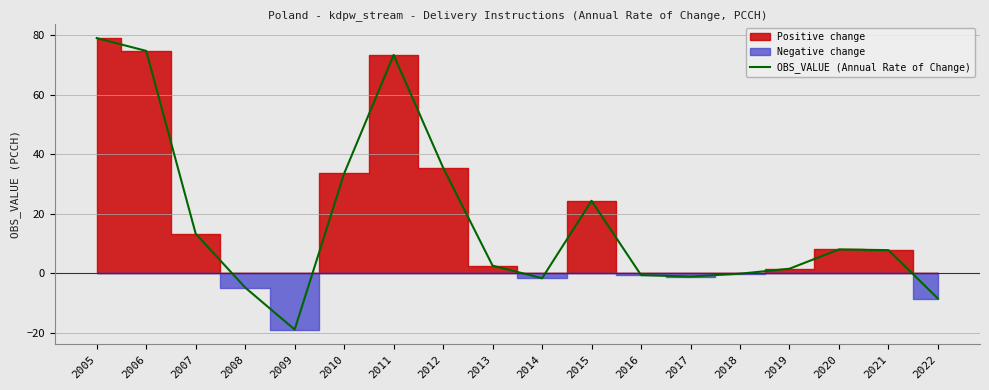

Does the chart have visible grid lines?

Yes